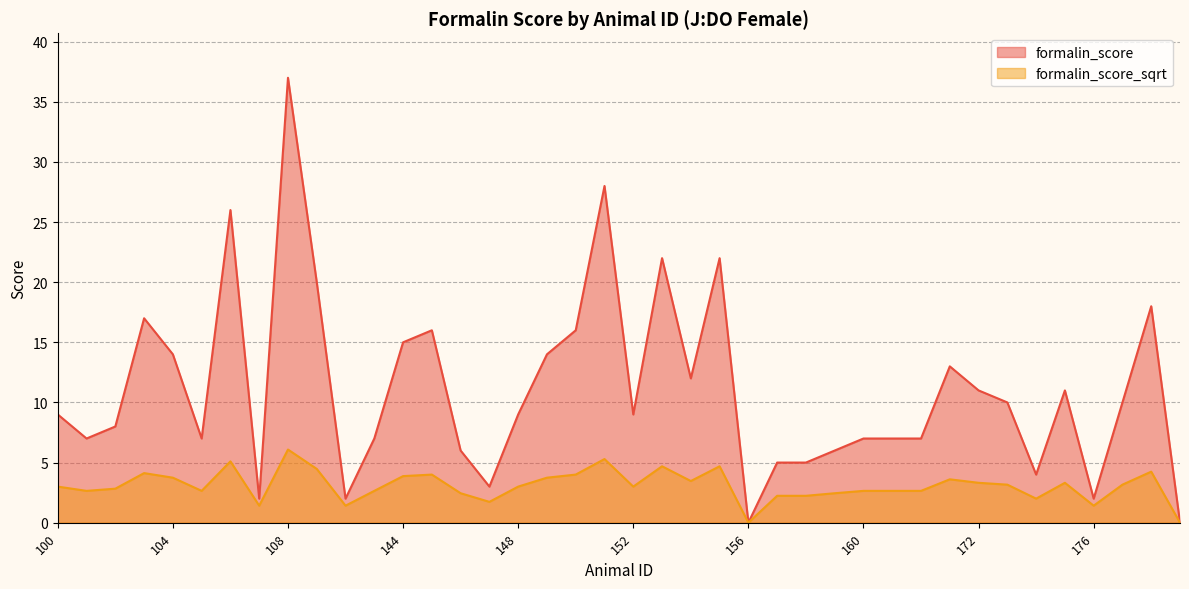

What are all the series names shown in the legend?

formalin_score, formalin_score_sqrt